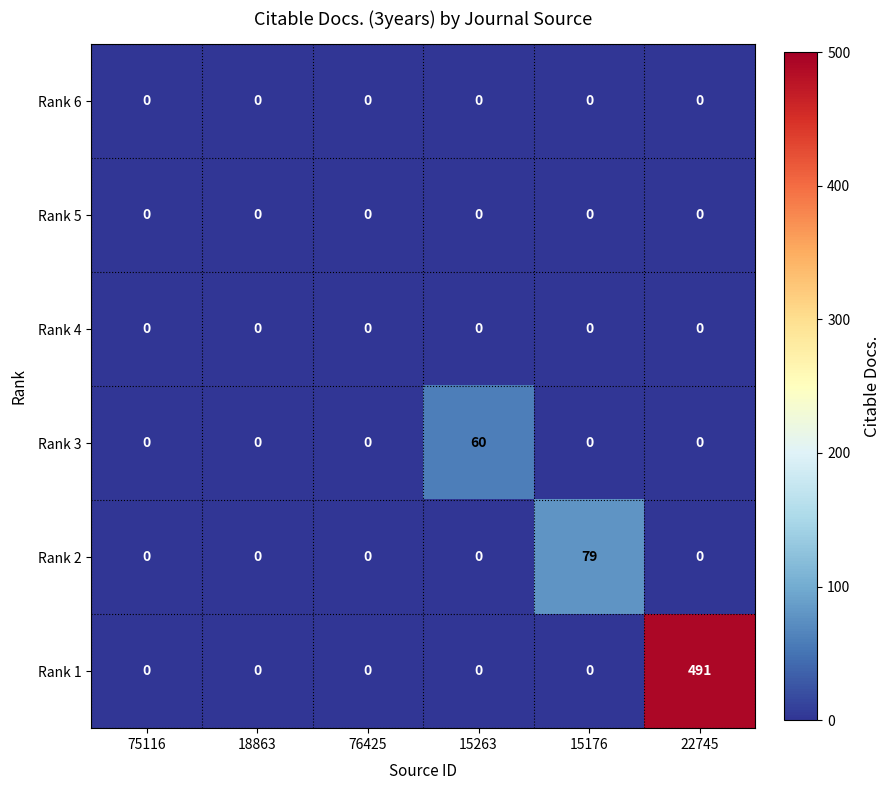

The Rank 2 series shows 133 at 15176. True or false?

False